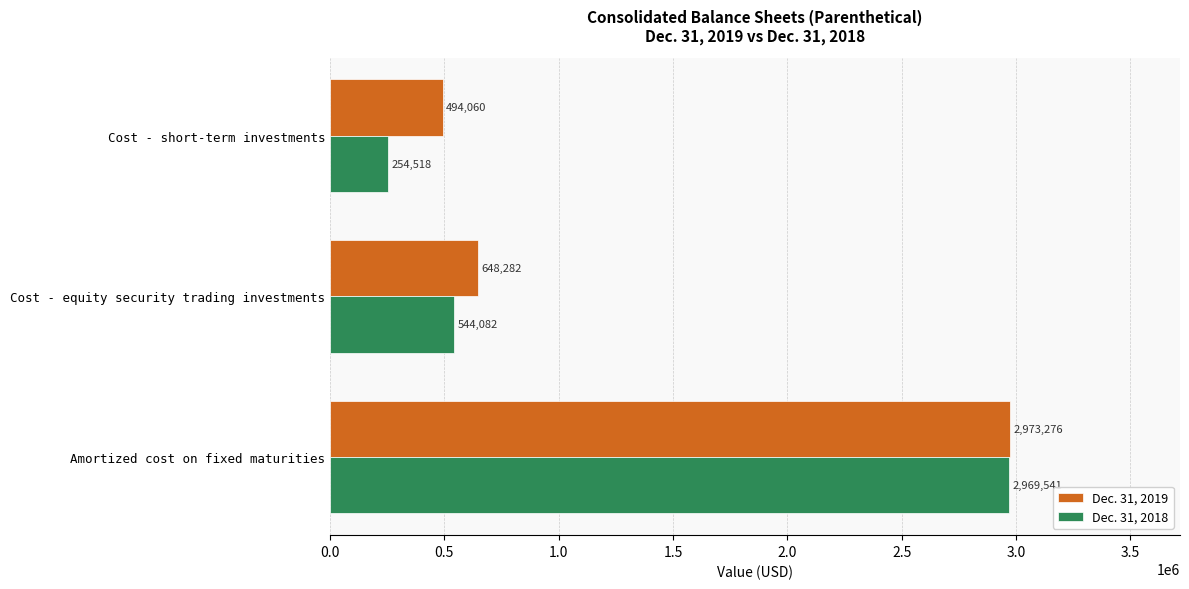

What is the difference between the second highest and minimum values in the Dec. 31, 2019 series?

154222